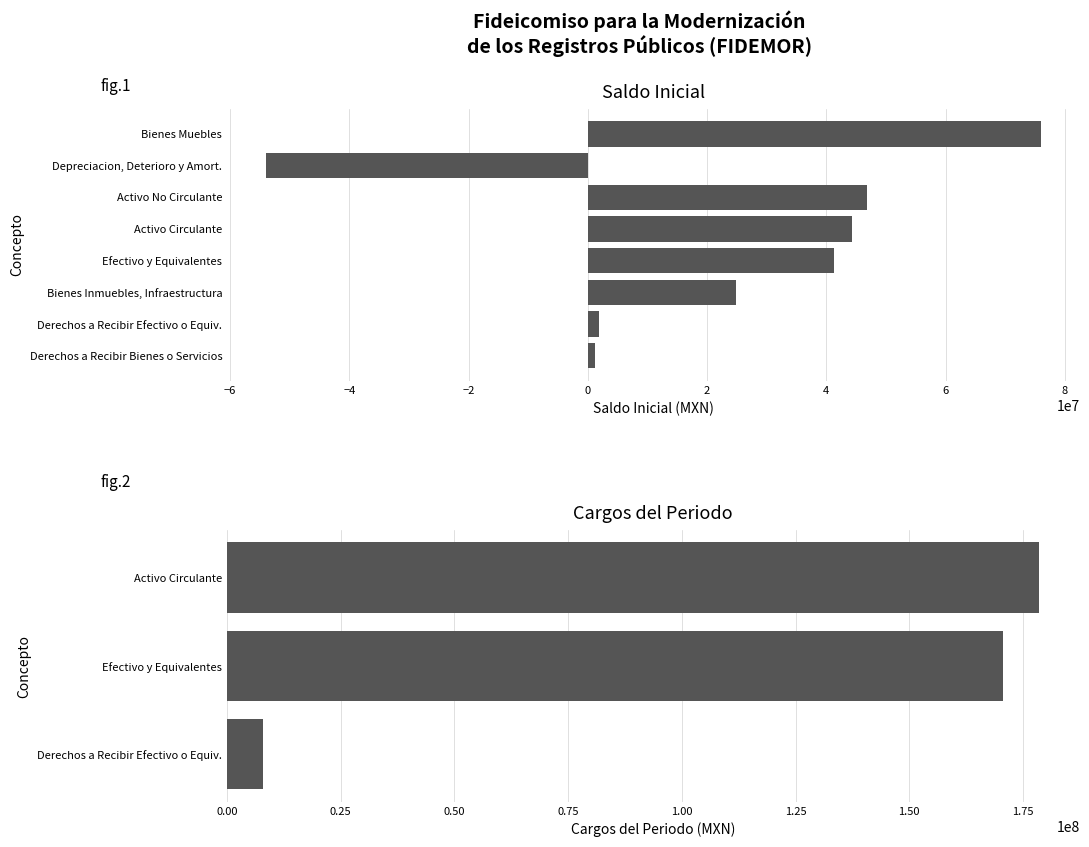

The saldo_final series shows 41396463.7 at saldo_inicial. True or false?

True